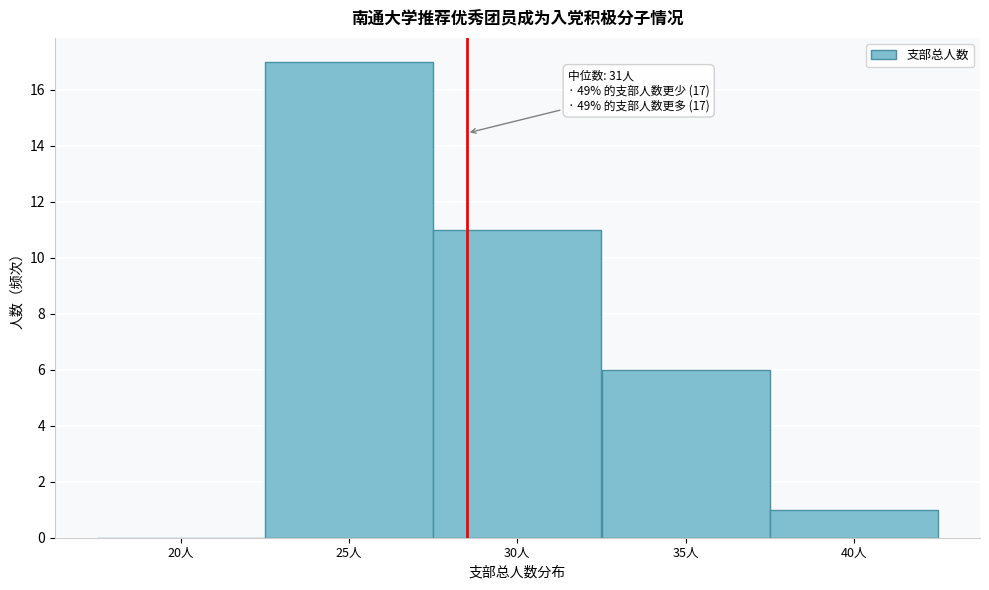

Reading left to right, list all the values displayed in this chart.

20人=0	25人=17	30人=11	35人=6	40人=1